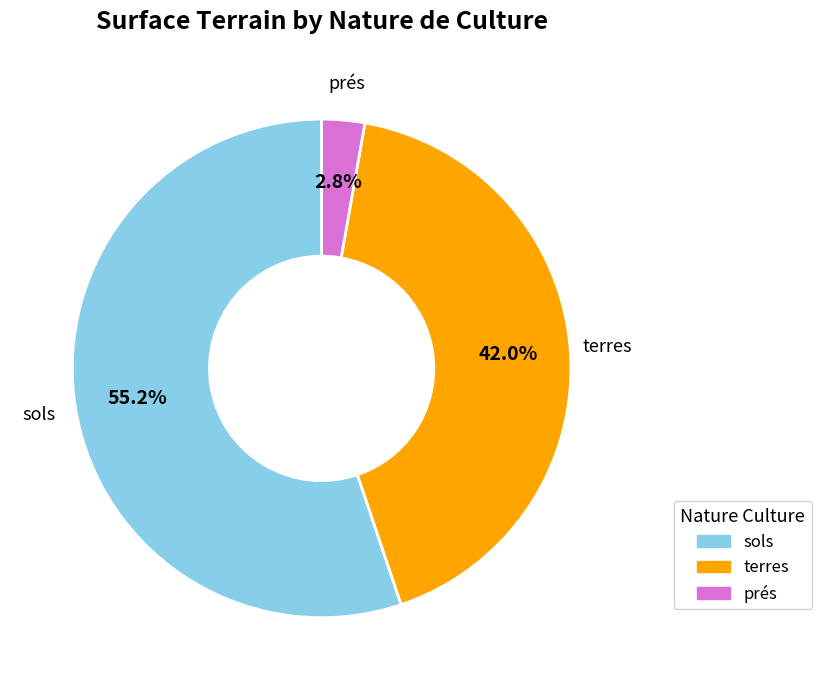

Which slice is the smallest?

prés